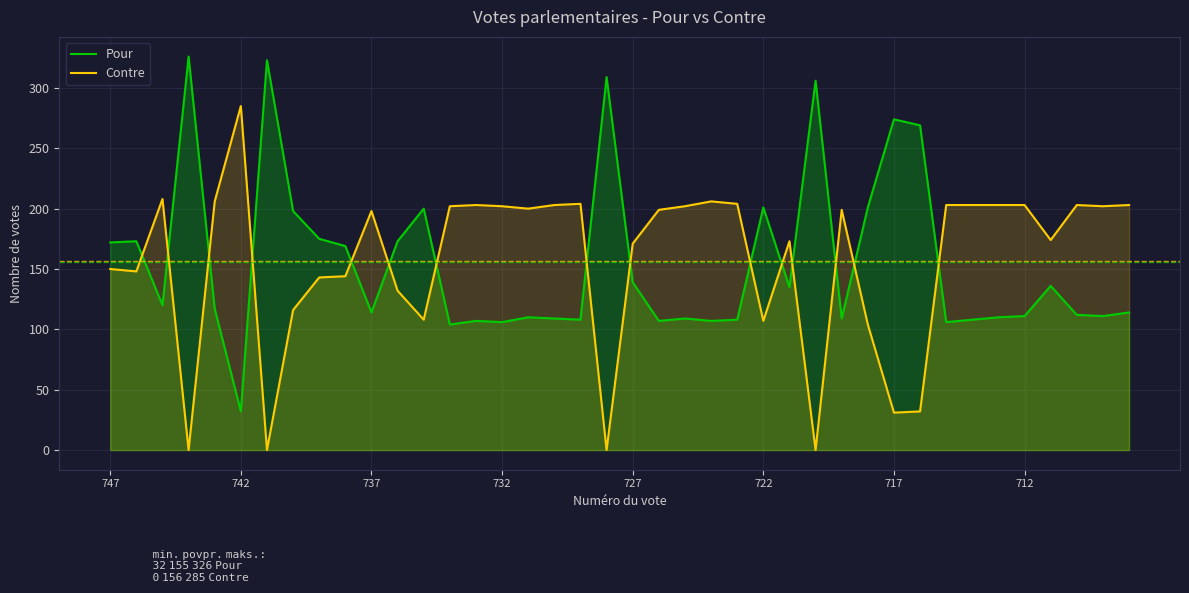

Which series changed the most between 17 and 22?

Contre